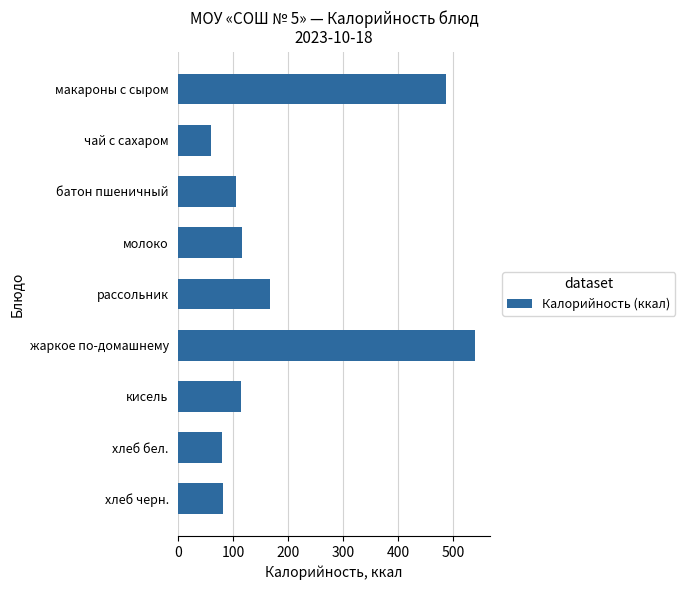

Count the number of data series in this chart.

1